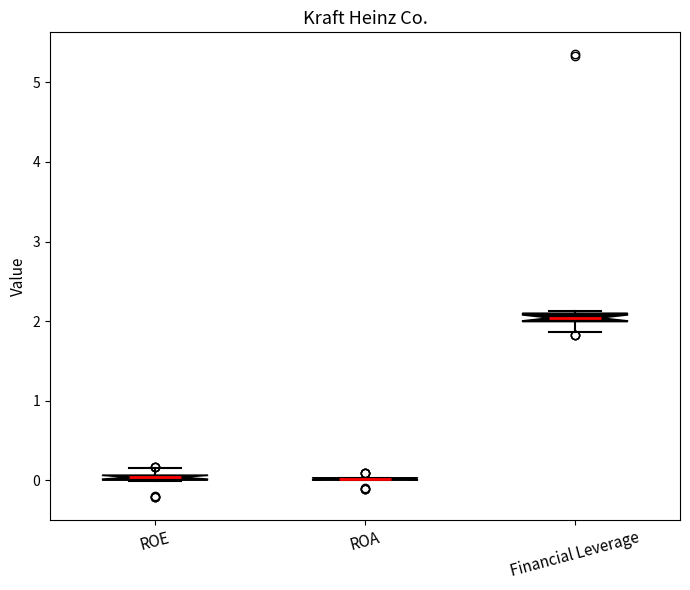

Where does the lower whisker of the box for Financial Leverage end on the y-axis? The values are not printed on the chart, so give them approximately, as read against the axis.

1.9